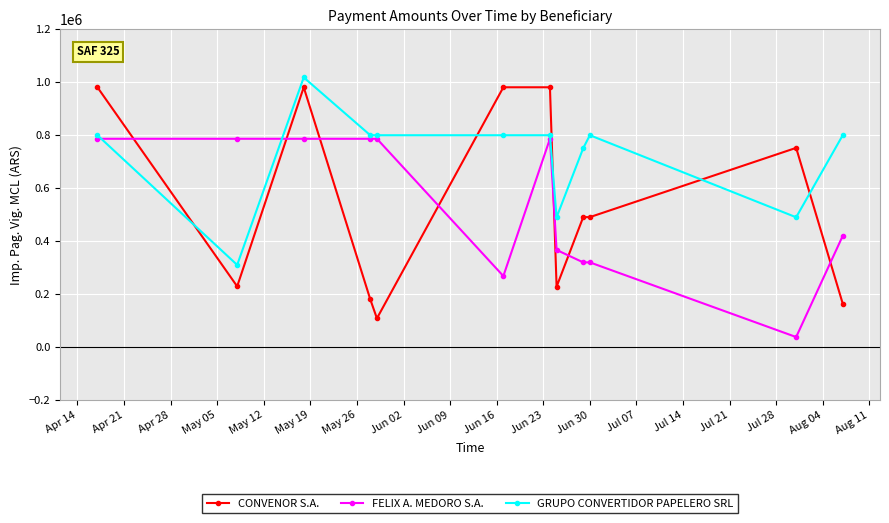

Which series ends up on top after the final intersection of CONVENOR S.A. and GRUPO CONVERTIDOR PAPELERO SRL?

GRUPO CONVERTIDOR PAPELERO SRL